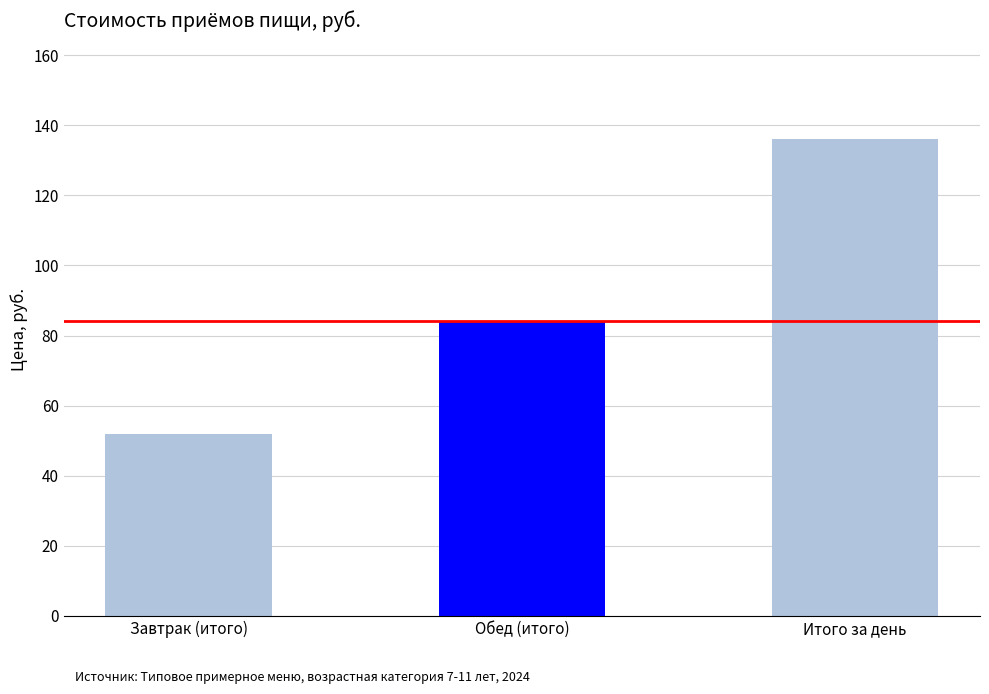

Are the bars grouped side by side (vs. stacked)?

No